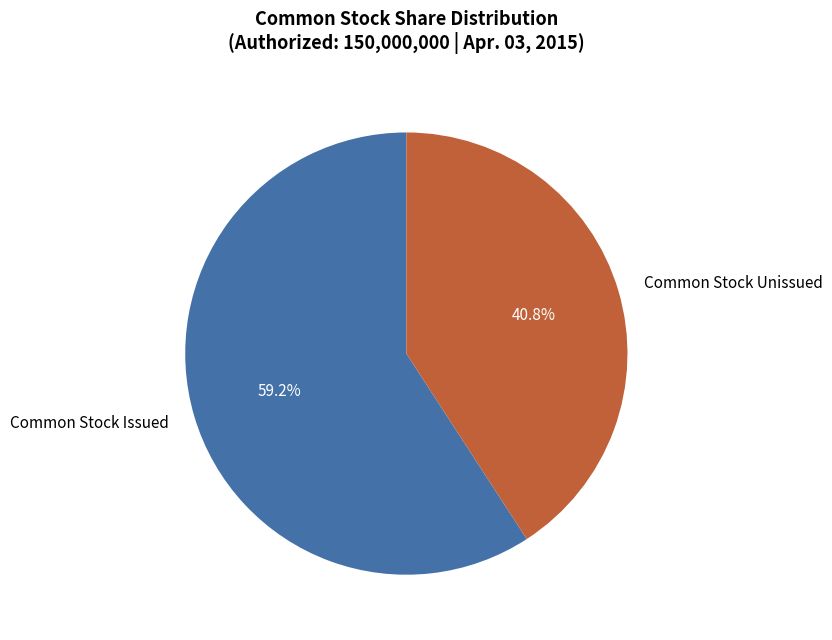

To the nearest percent, what is the difference between the largest and smallest slice percentages?

18%